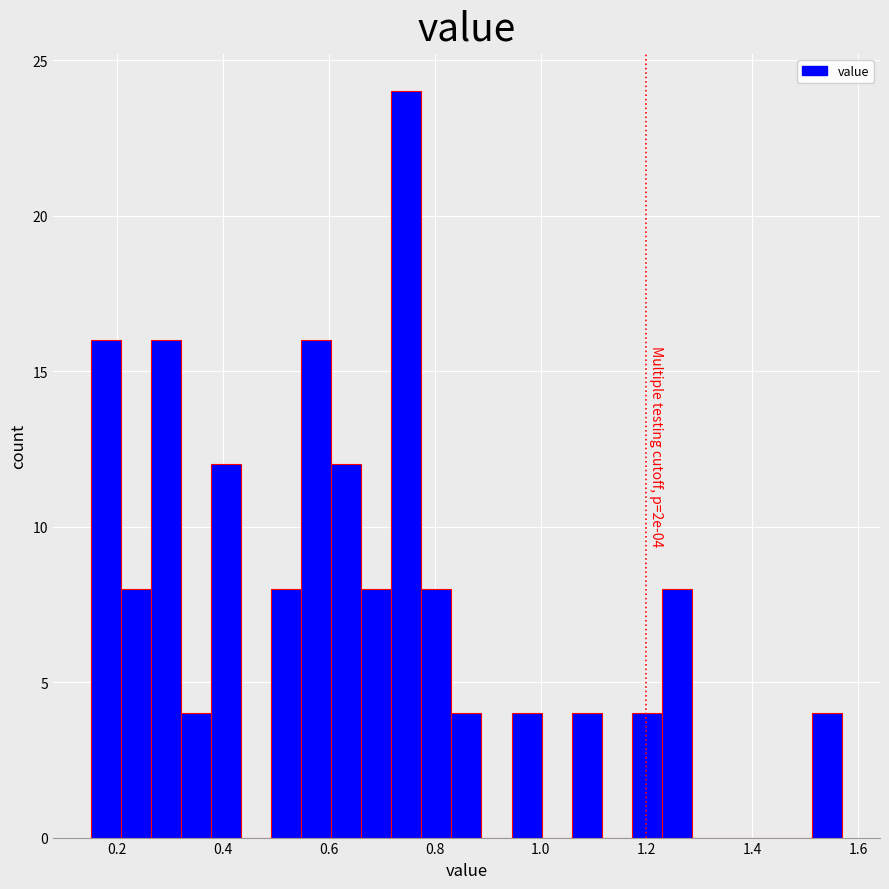

Read against the x-axis, roughly where is the centre of the tallest bar?

0.74